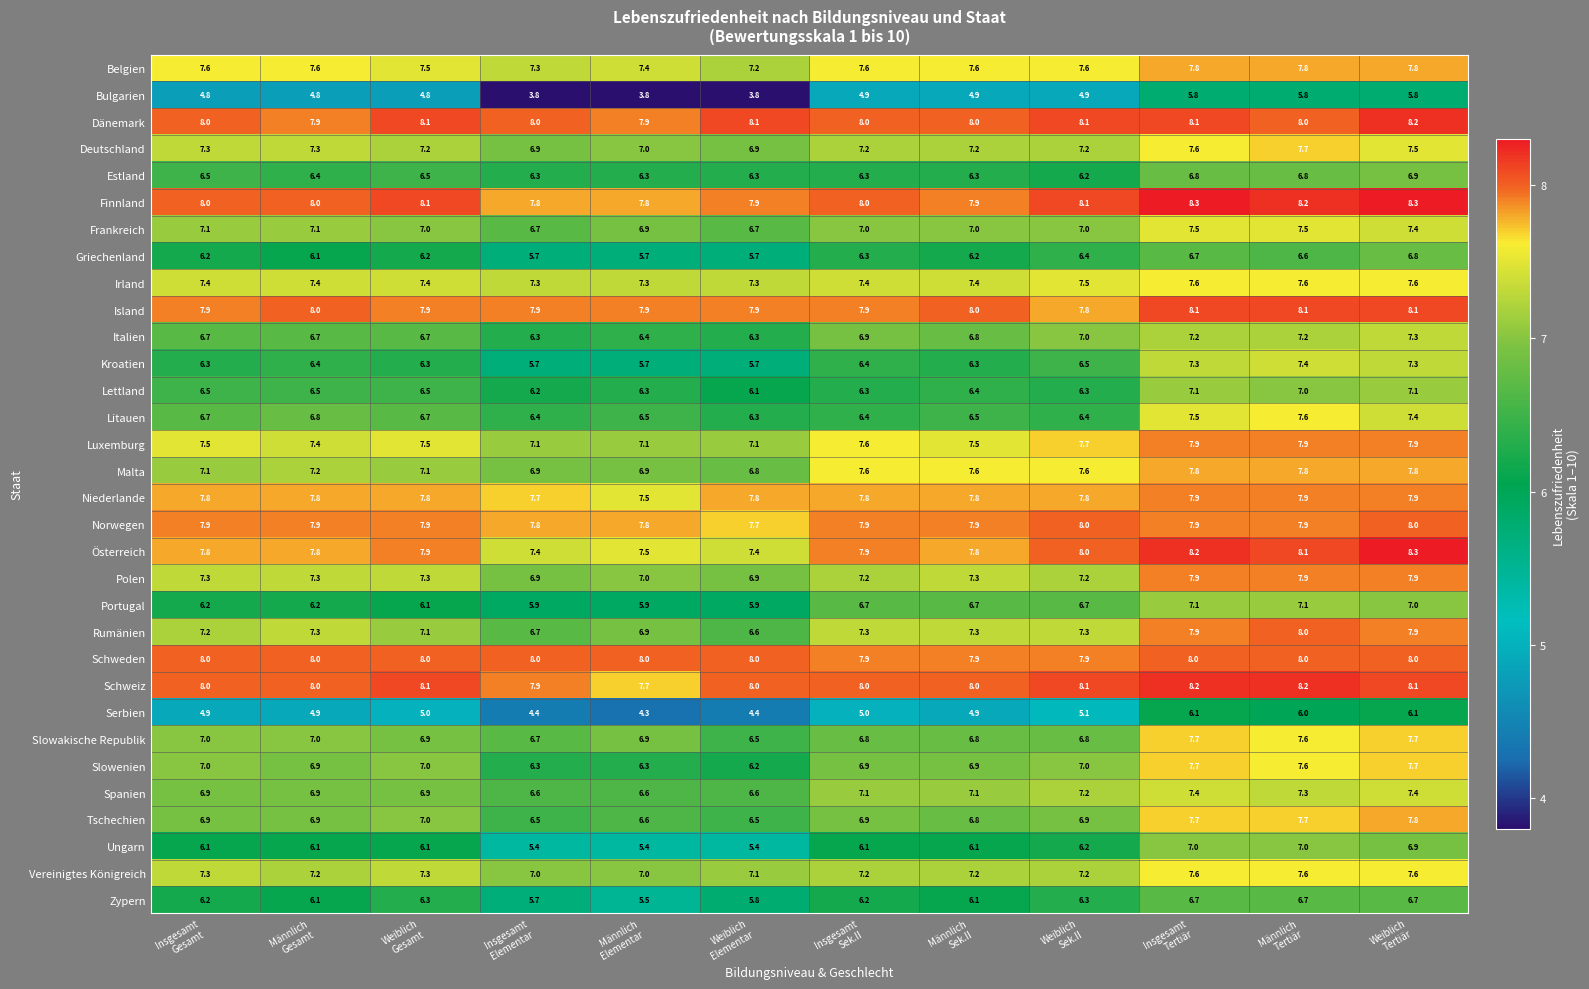

How many Frankreich values are between 7 and 8?

9